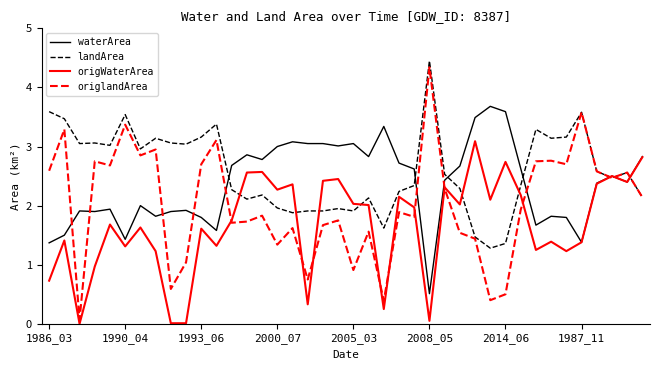

List the series in order of their overall mean, highest first.

landArea, waterArea, origlandArea, origWaterArea